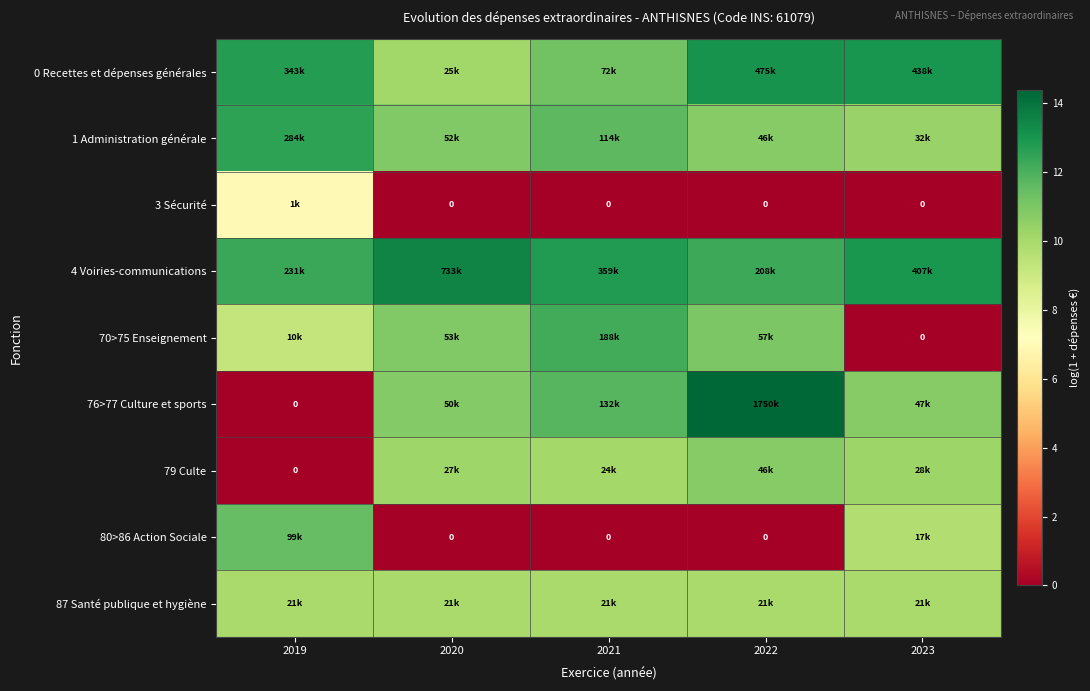

How many distinct data groups are displayed?

9